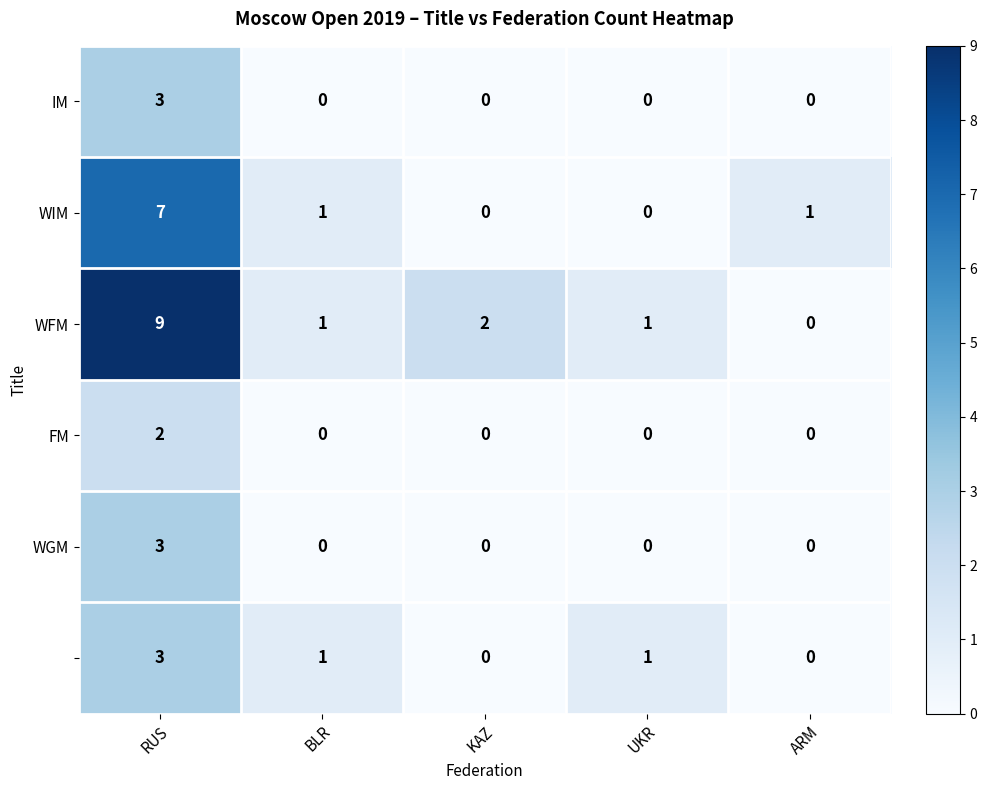

At which category is the sum across all series the highest?

RUS